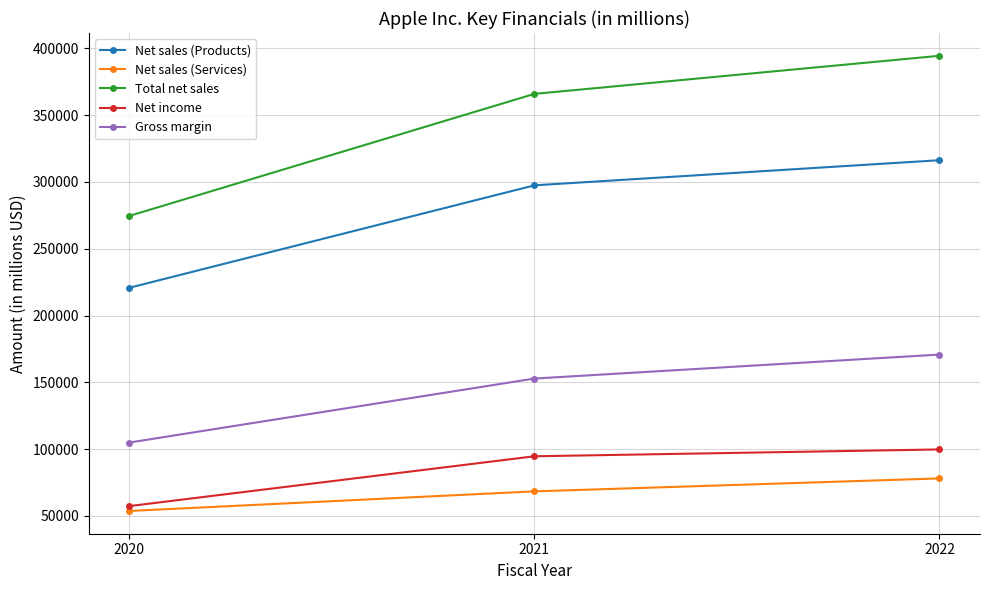

The value of Net income at 2021 is 94680. True or false?

True